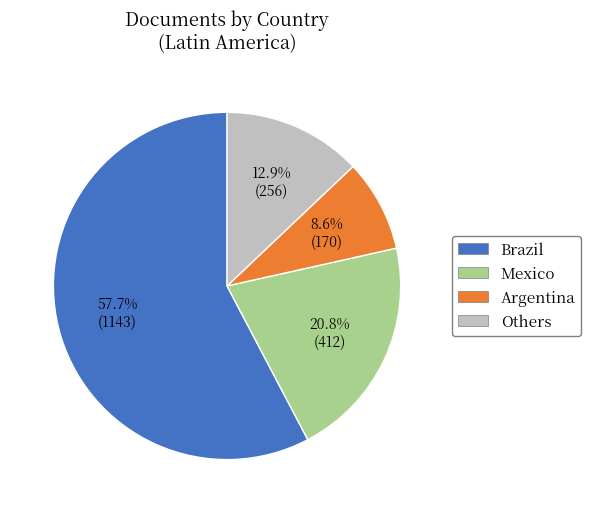

Does any single category account for the majority?

Yes